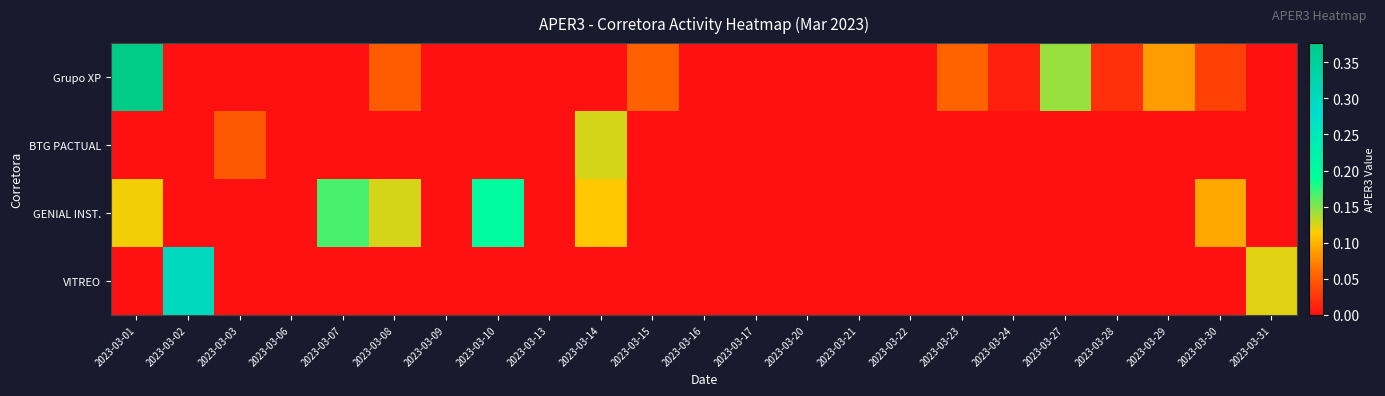

Reading right to left, extract all data points from this chart.

Grupo XP: 2023-03-31=0.0	2023-03-30=0.0	2023-03-29=0.1	2023-03-28=0.0	2023-03-27=0.1	2023-03-24=0.0	2023-03-23=0.1	2023-03-22=0.0	2023-03-21=0.0	2023-03-20=0.0	2023-03-17=0.0	2023-03-16=0.0	2023-03-15=0.1	2023-03-14=0.0	2023-03-13=0.0	2023-03-10=0.0	2023-03-09=0.0	2023-03-08=0.1	2023-03-07=0.0	2023-03-06=0.0	2023-03-03=0.0	2023-03-02=0.0	2023-03-01=0.4
BTG PACTUAL: 2023-03-31=0.0	2023-03-30=0.0	2023-03-29=0.0	2023-03-28=0.0	2023-03-27=0.0	2023-03-24=0.0	2023-03-23=0.0	2023-03-22=0.0	2023-03-21=0.0	2023-03-20=0.0	2023-03-17=0.0	2023-03-16=0.0	2023-03-15=0.0	2023-03-14=0.1	2023-03-13=0.0	2023-03-10=0.0	2023-03-09=0.0	2023-03-08=0.0	2023-03-07=0.0	2023-03-06=0.0	2023-03-03=0.0	2023-03-02=0.0	2023-03-01=0.0
GENIAL INST.: 2023-03-31=0.0	2023-03-30=0.1	2023-03-29=0.0	2023-03-28=0.0	2023-03-27=0.0	2023-03-24=0.0	2023-03-23=0.0	2023-03-22=0.0	2023-03-21=0.0	2023-03-20=0.0	2023-03-17=0.0	2023-03-16=0.0	2023-03-15=0.0	2023-03-14=0.1	2023-03-13=0.0	2023-03-10=0.2	2023-03-09=0.0	2023-03-08=0.1	2023-03-07=0.2	2023-03-06=0.0	2023-03-03=0.0	2023-03-02=0.0	2023-03-01=0.1
VITREO: 2023-03-31=0.1	2023-03-30=0.0	2023-03-29=0.0	2023-03-28=0.0	2023-03-27=0.0	2023-03-24=0.0	2023-03-23=0.0	2023-03-22=0.0	2023-03-21=0.0	2023-03-20=0.0	2023-03-17=0.0	2023-03-16=0.0	2023-03-15=0.0	2023-03-14=0.0	2023-03-13=0.0	2023-03-10=0.0	2023-03-09=0.0	2023-03-08=0.0	2023-03-07=0.0	2023-03-06=0.0	2023-03-03=0.0	2023-03-02=0.3	2023-03-01=0.0